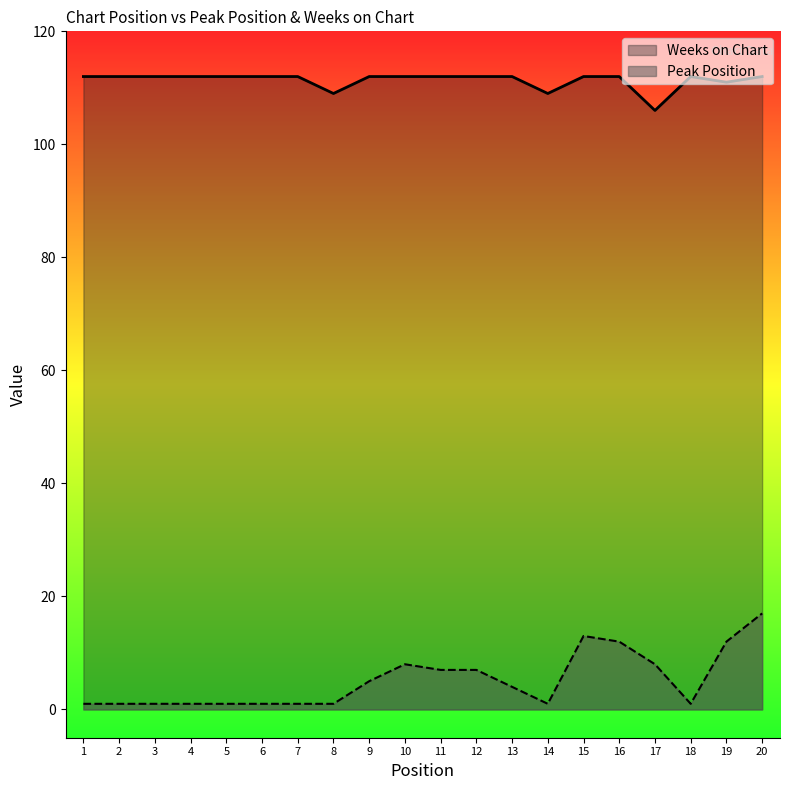

At which category is the sum across all series the highest?

20